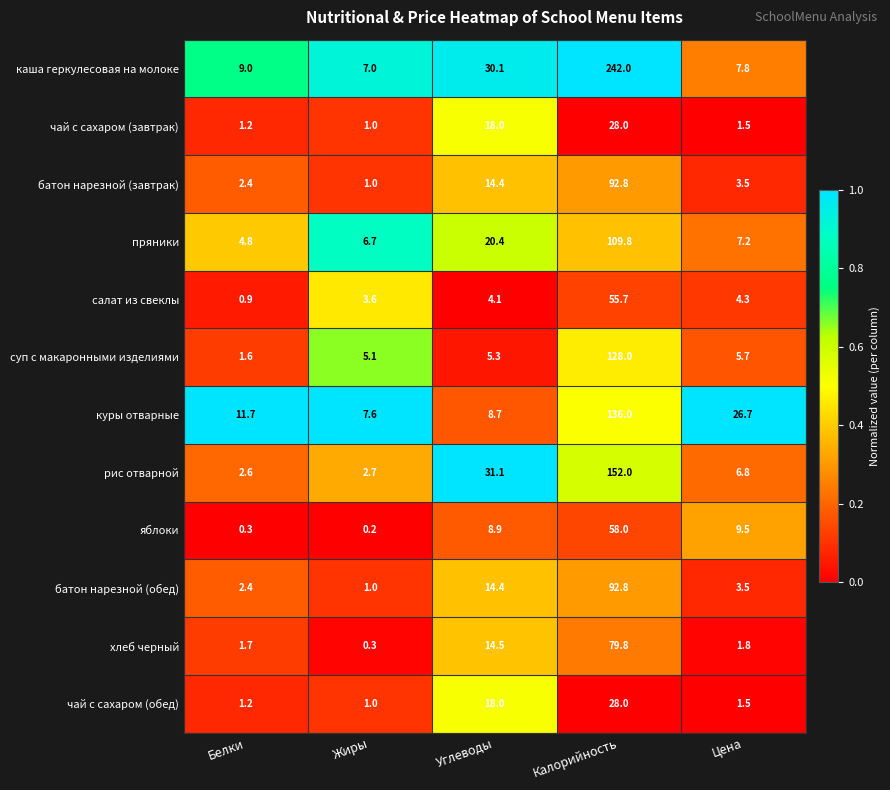

At which label is рис отварной closest to 77?

Углеводы